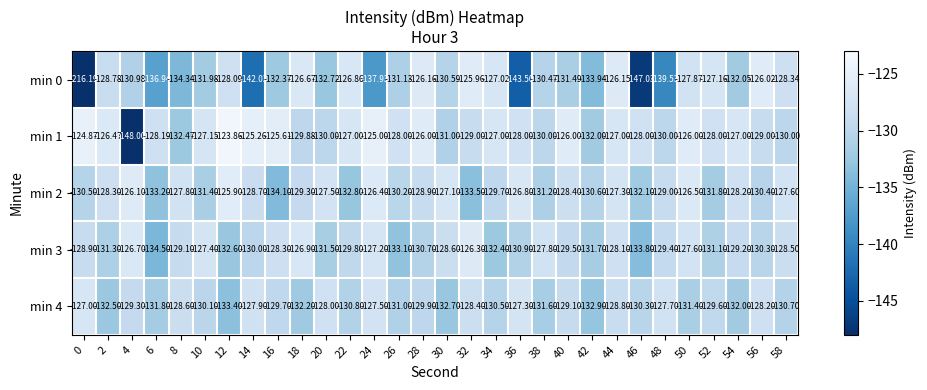

Is the value of min 3 at 4 greater than the value of min 4 at 40?

Yes